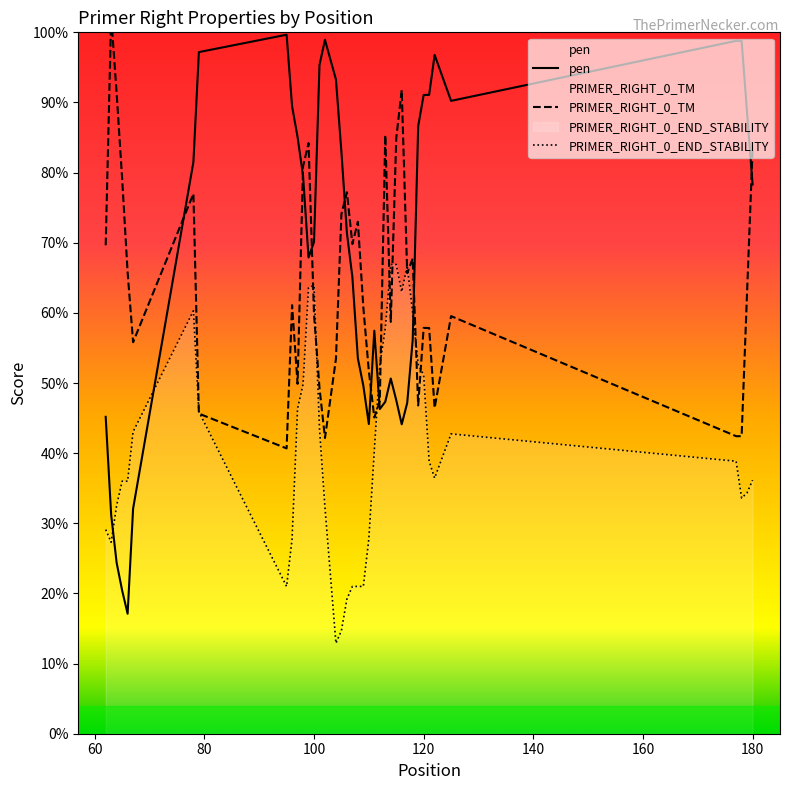

True or false: pen and PRIMER_RIGHT_0_END_STABILITY cross at least once.

True